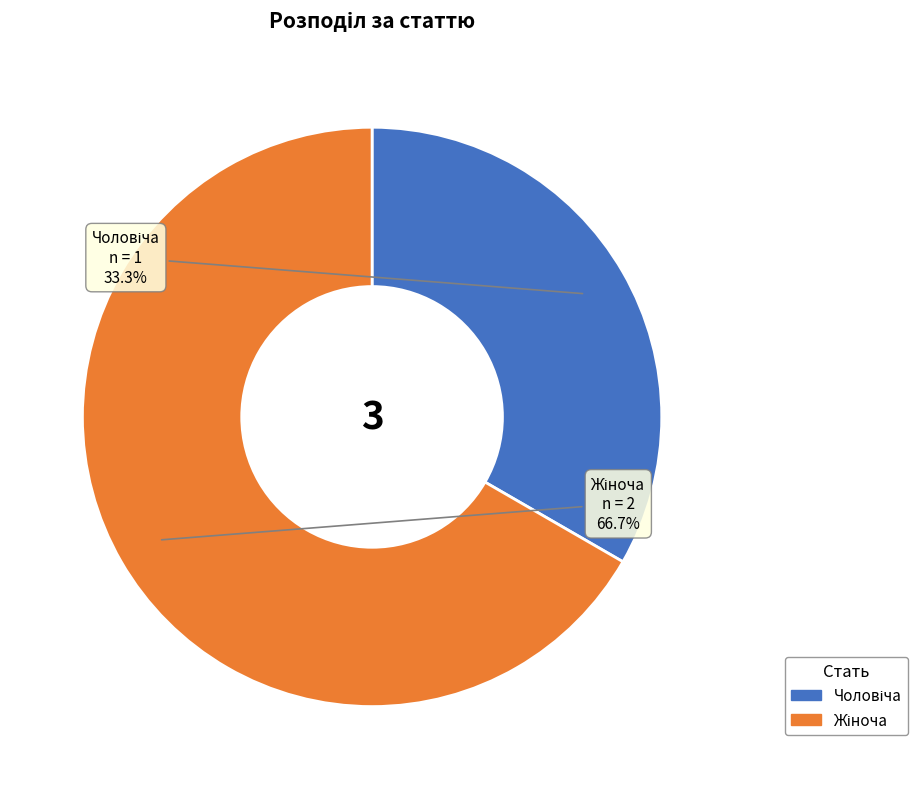

Is there any slice that represents more than half of the pie?

Yes